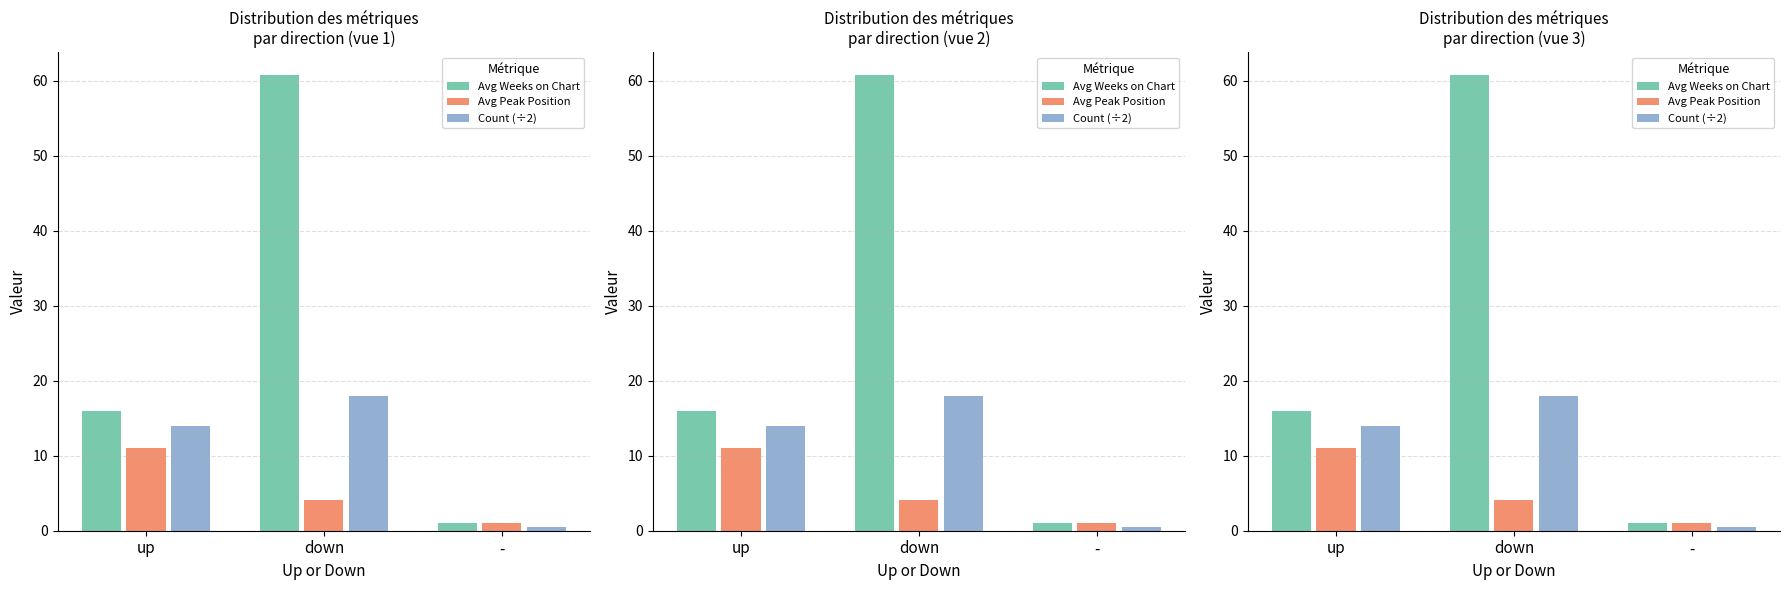

What is the label of the 1st bar from the left?

up